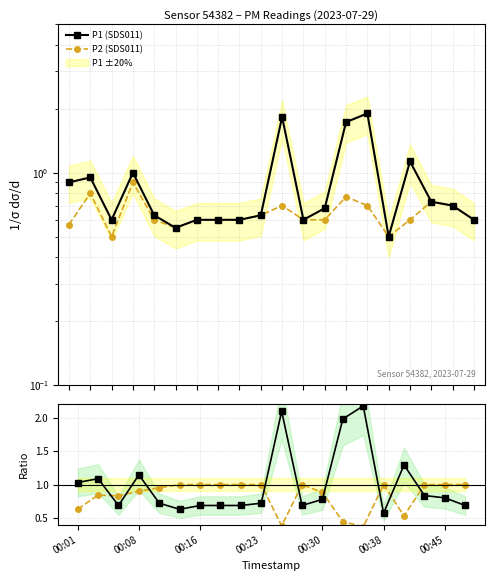

The P1/mean(P1) series shows 0.7 at 11. True or false?

True